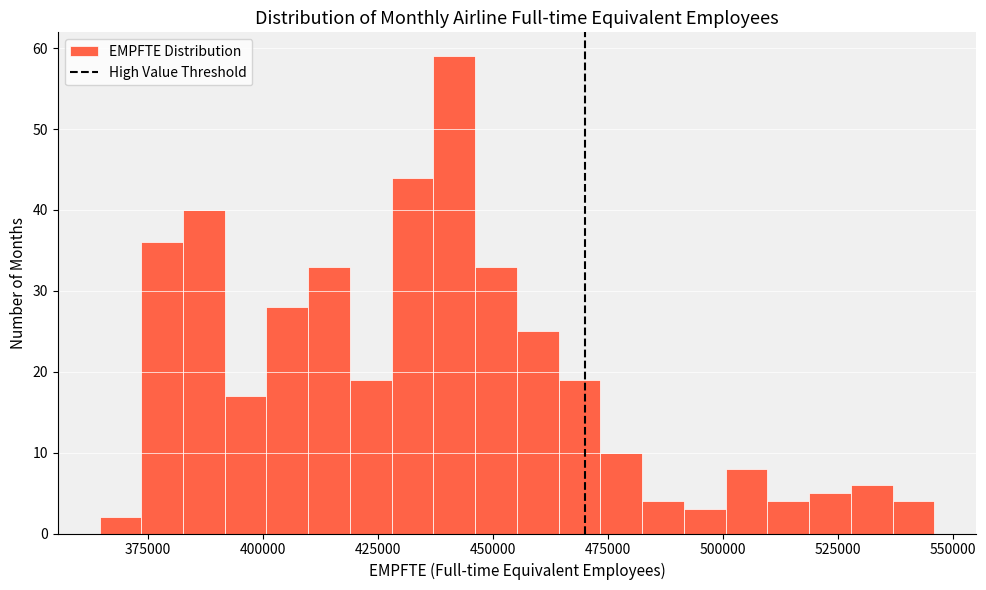

Around what value on the x-axis is the tallest bar? Give the approximate position of its centre, as read against the axis.

440000